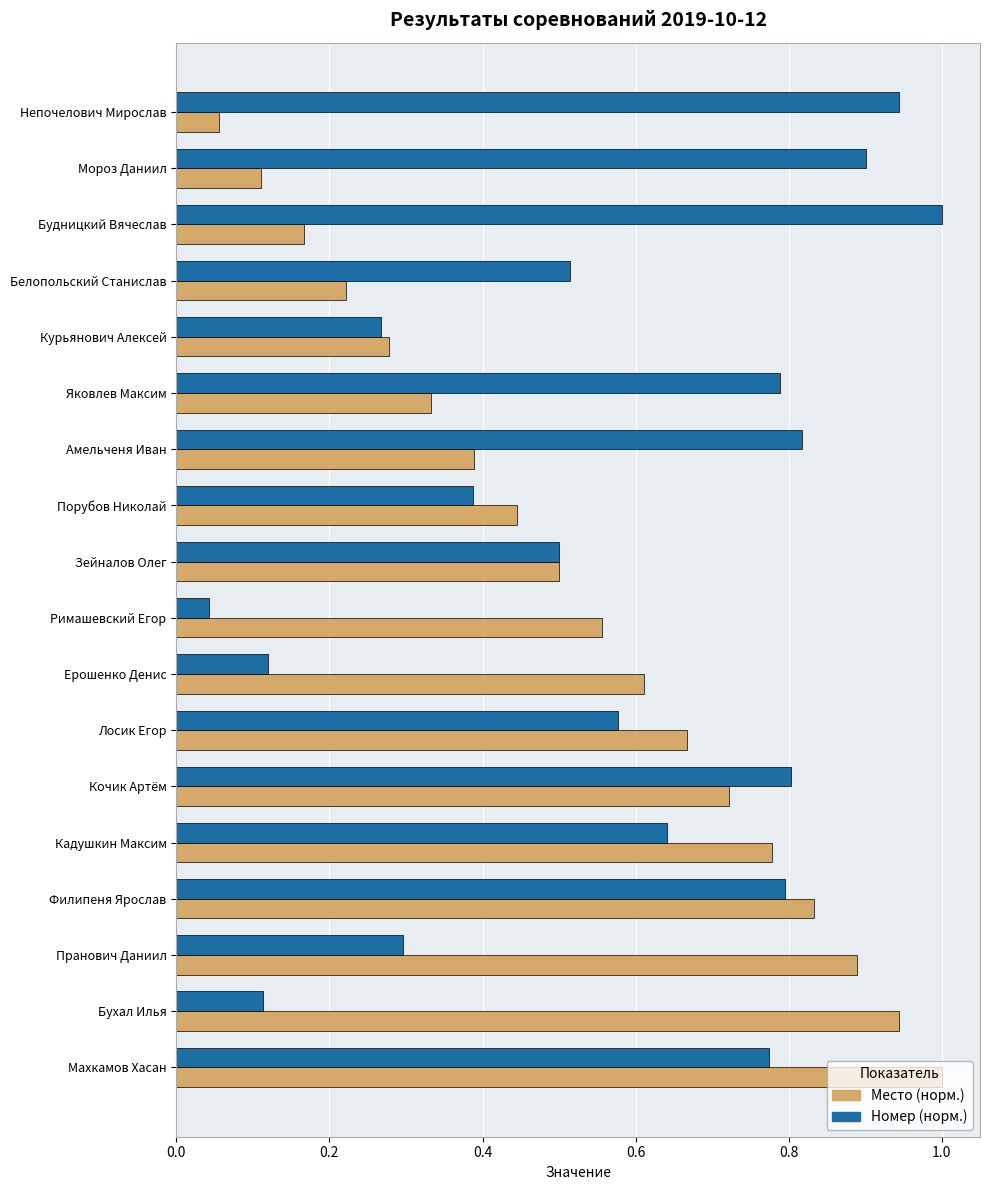

At which category is the sum across all series the highest?

Махкамов Хасан